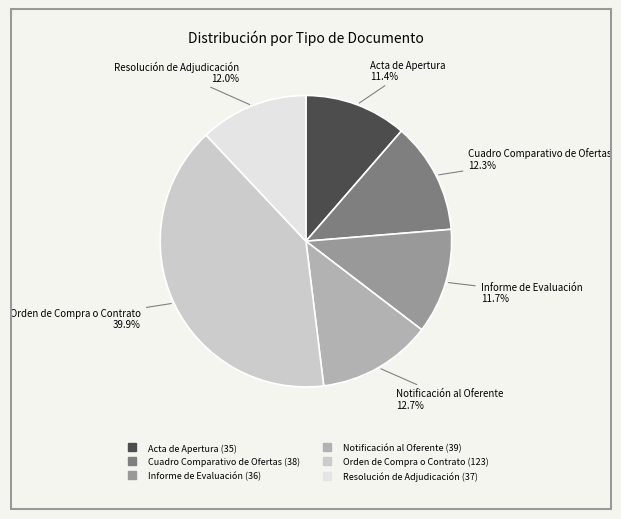

Between Cuadro Comparativo de Ofertas and Informe de Evaluación, which is larger?

Cuadro Comparativo de Ofertas